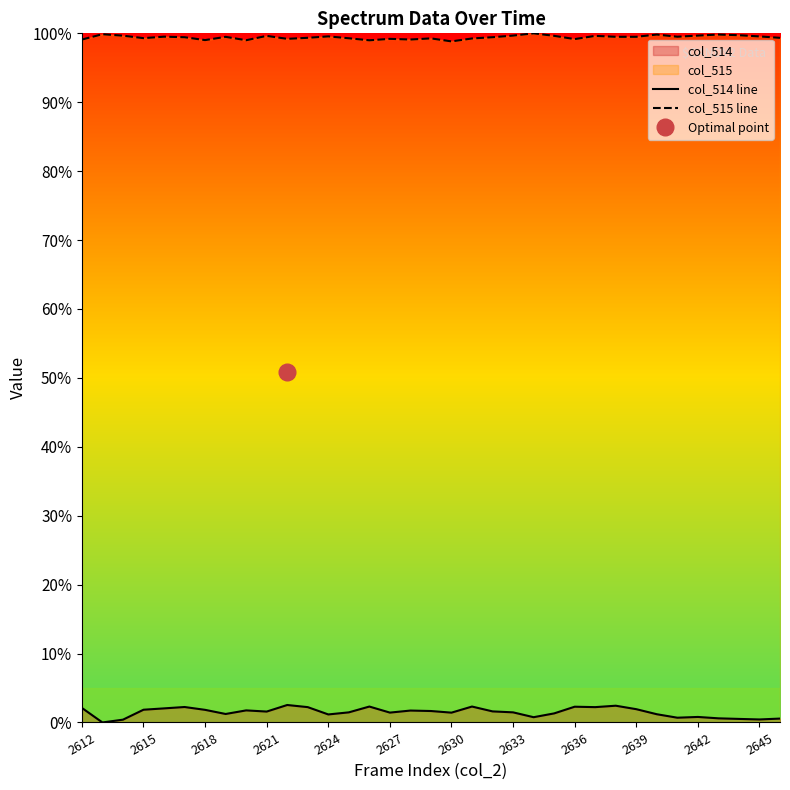

How many data points in col_515 line are less than 99?

3